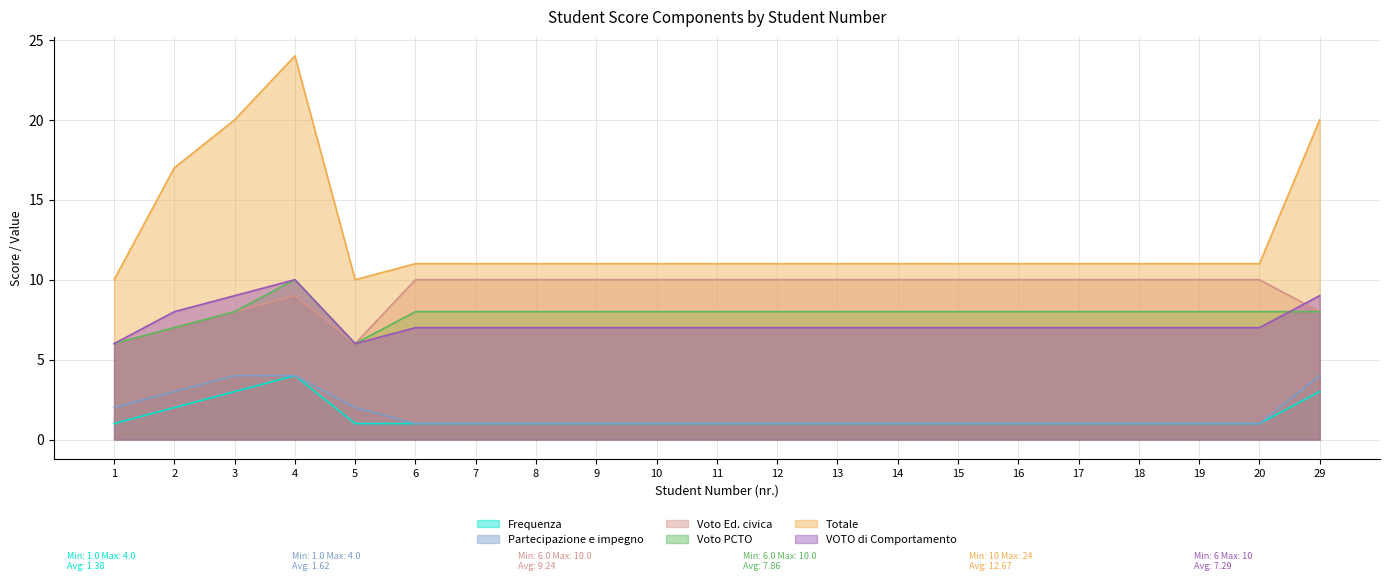

True or false: Partecipazione e impegno and Voto Ed. civica intersect in this chart.

False